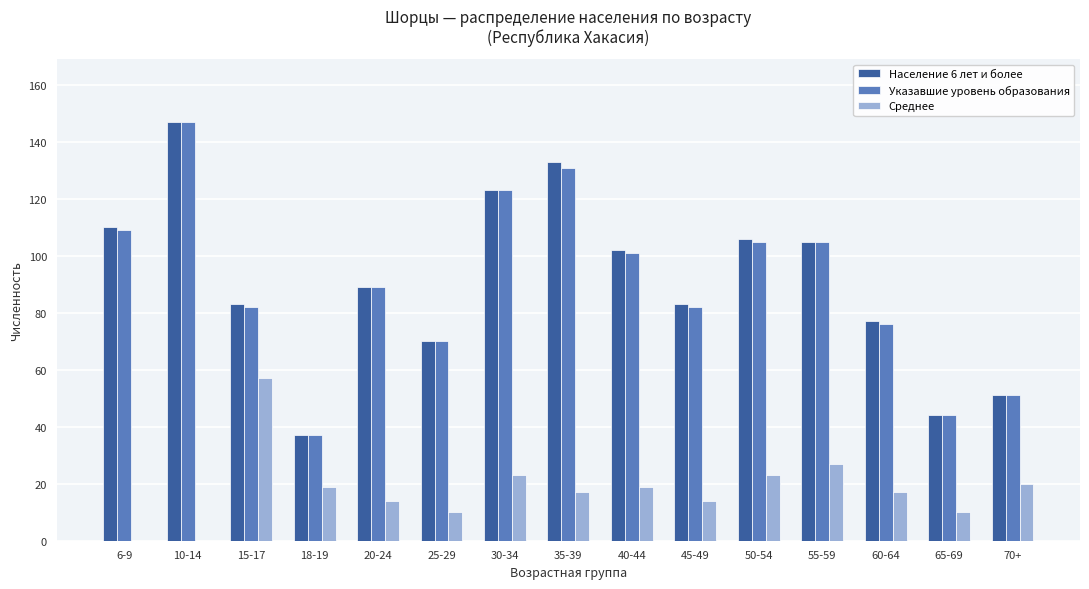

What value does the Население 6 лет и более series have at 10-14?

147